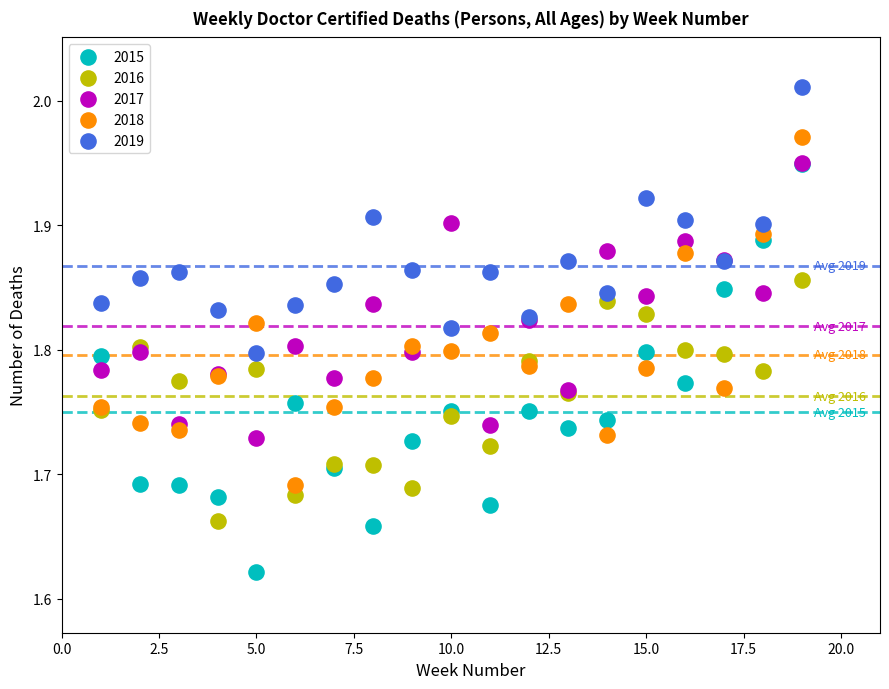

What are all the series names shown in the legend?

2015, 2016, 2017, 2018, 2019